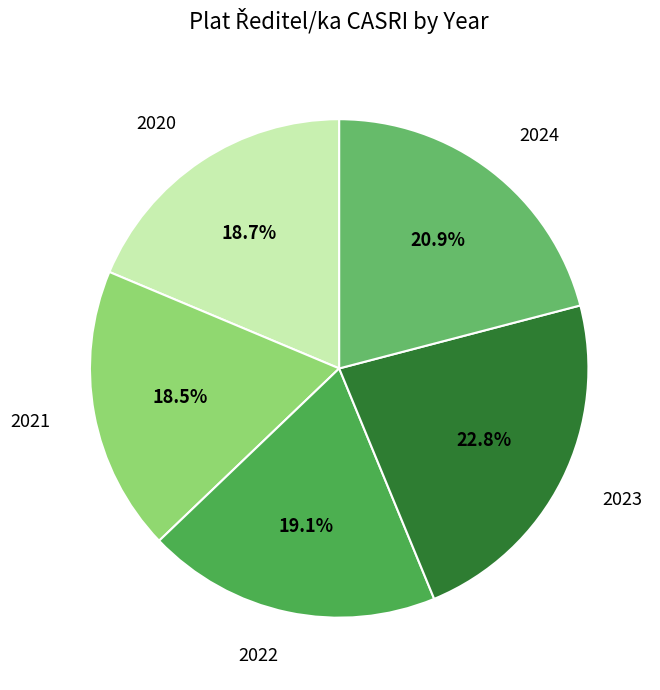

To the nearest percent, what is the combined percentage of 2023 and 2024?

44%